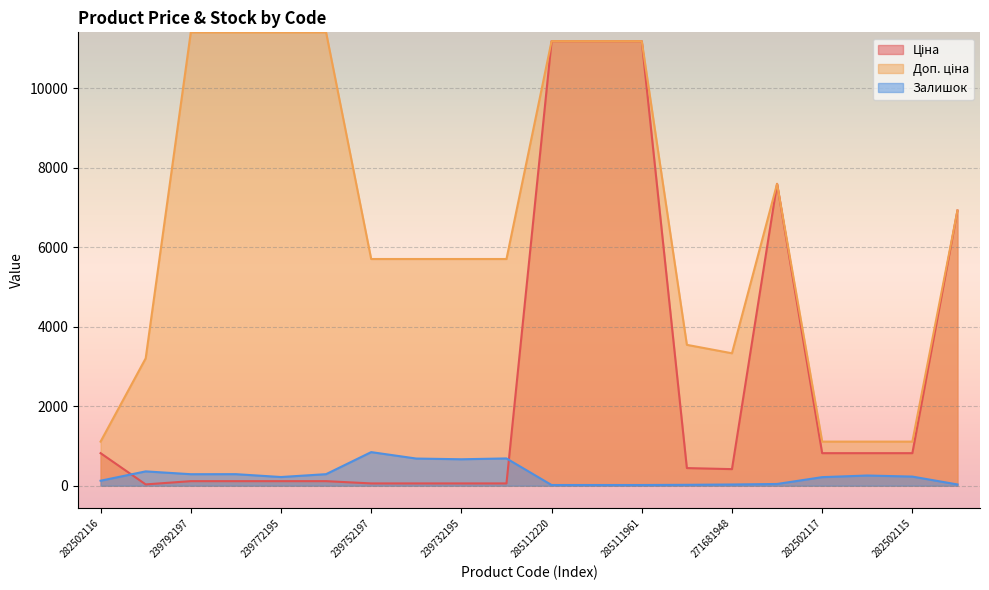

How many values in the Ціна series exceed 443?

10